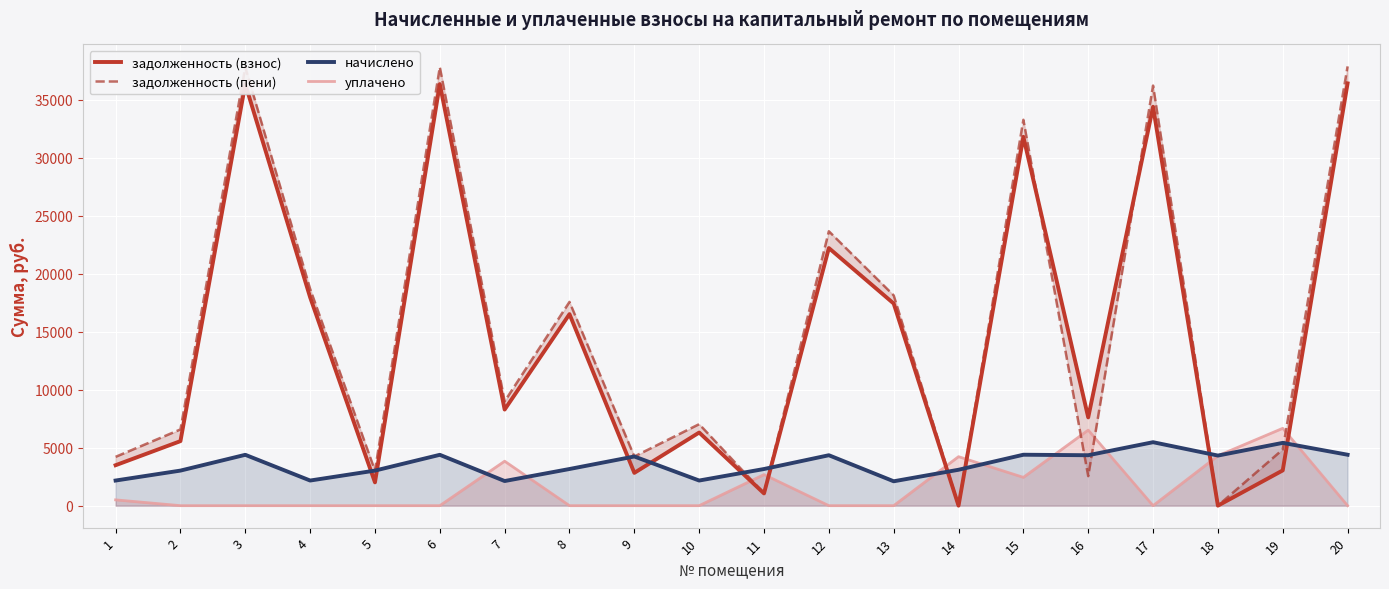

Between 1 and 16, which series saw the biggest shift?

уплачено